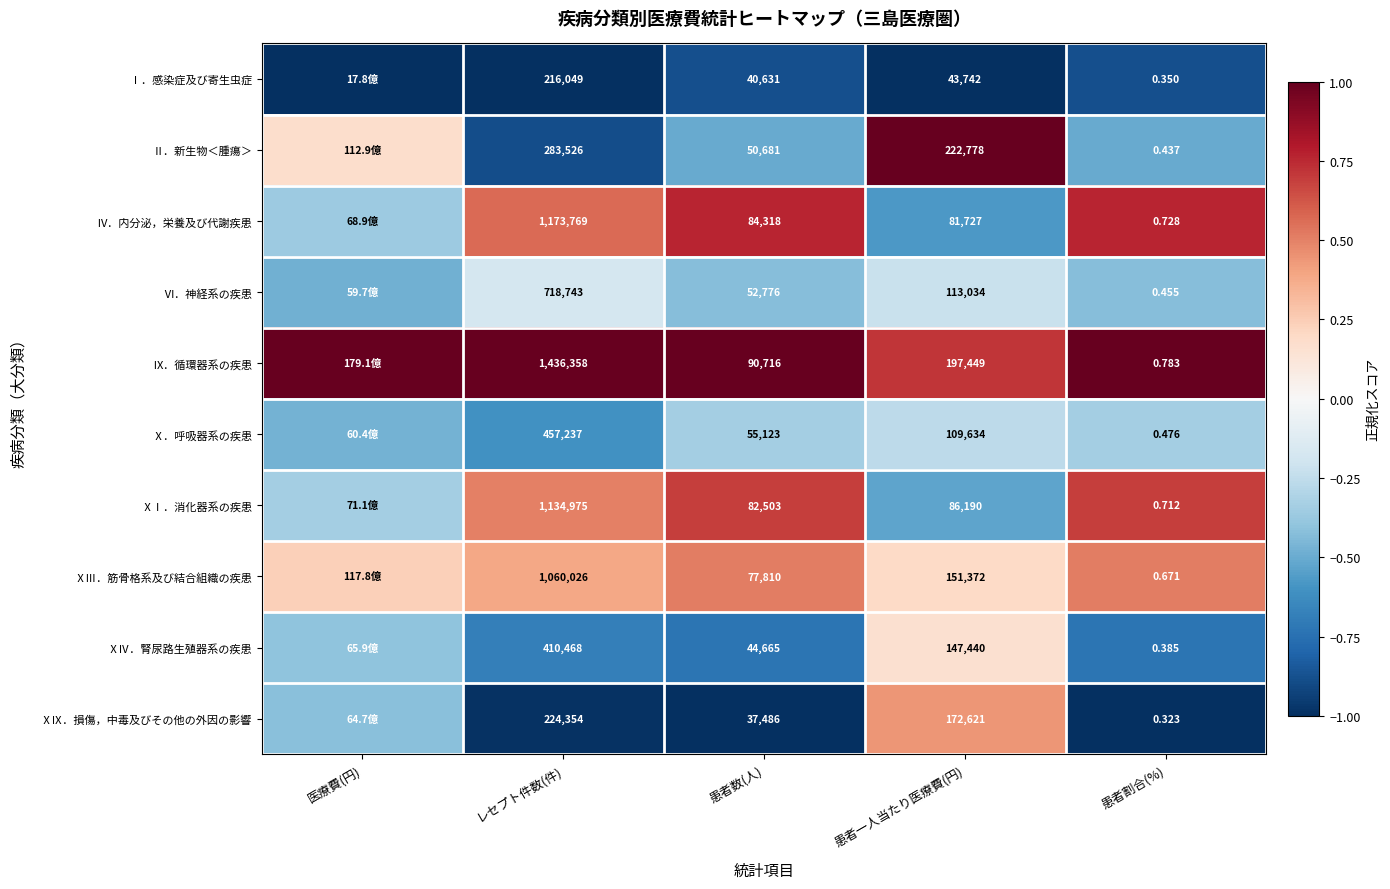

At レセプト件数(件), list the series in order from largest to smallest.

Ⅸ．循環器系の疾患, Ⅳ．内分泌，栄養及び代謝疾患, ⅩⅠ．消化器系の疾患, ⅩⅢ．筋骨格系及び結合組織の疾患, Ⅵ．神経系の疾患, Ⅹ．呼吸器系の疾患, ⅩⅣ．腎尿路生殖器系の疾患, Ⅱ．新生物＜腫瘍＞, ⅩⅨ．損傷，中毒及びその他の外因の影響, Ⅰ．感染症及び寄生虫症